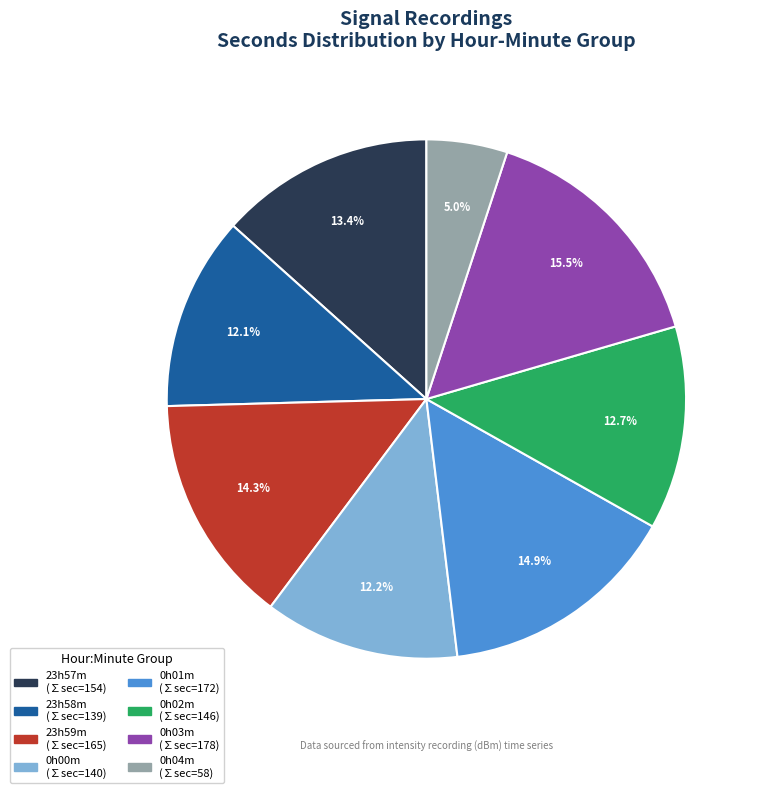

Is there a majority slice in this chart?

No